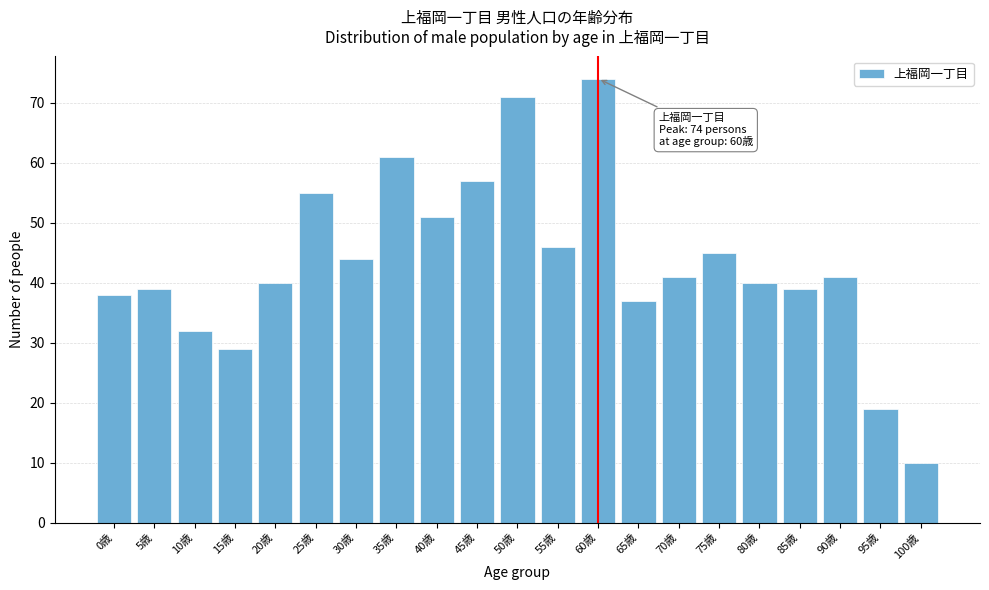

Reading left to right, list all the values displayed in this chart.

38	39	32	29	40	55	44	61	51	57	71	46	74	37	41	45	40	39	41	19	10